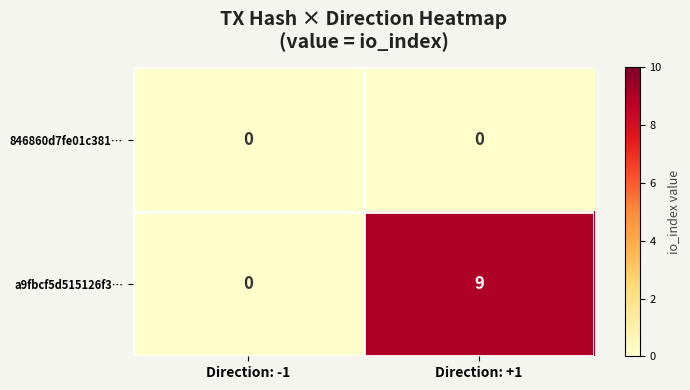

Rank the series by their average value, from lowest to highest.

846860d7fe01c381…, a9fbcf5d515126f3…